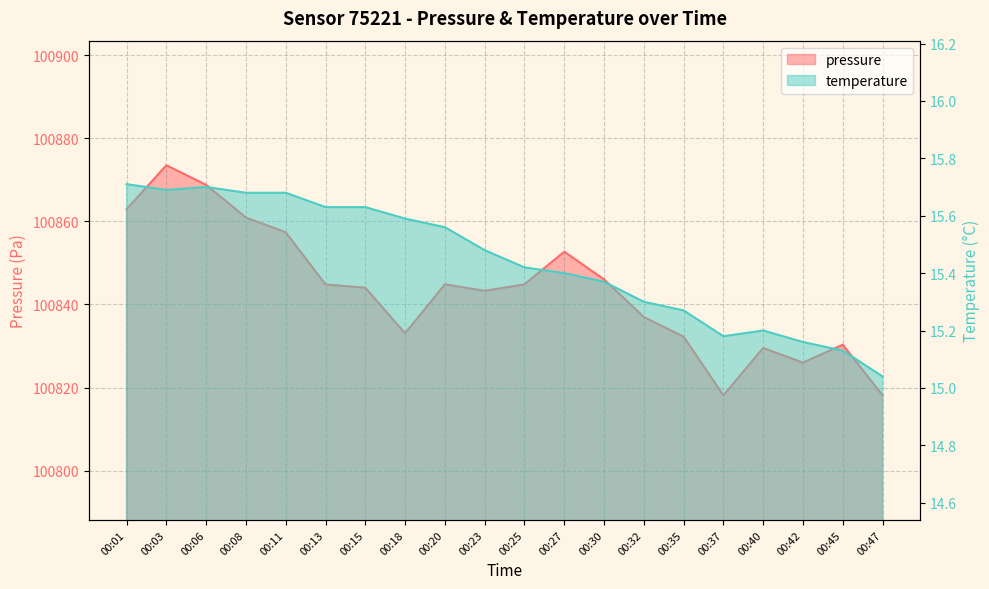

At which category does pressure reach its first local valley?

00:18